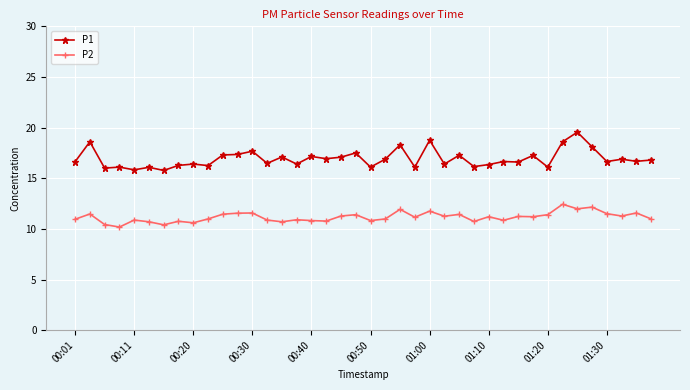

What is the lowest value of the P2 series?

10.2